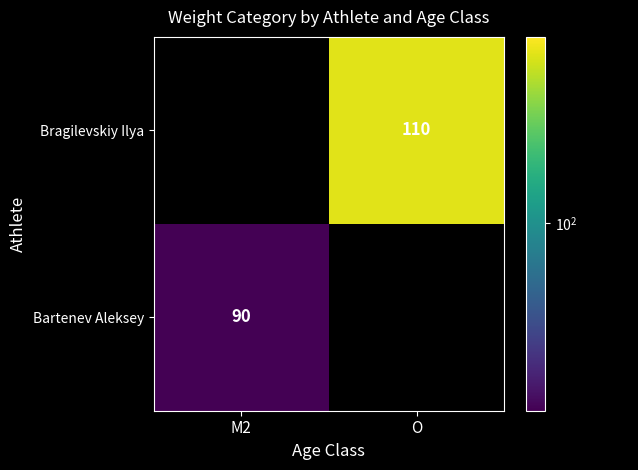

Is it true that Bartenev Aleksey equals 90 at M2?

True